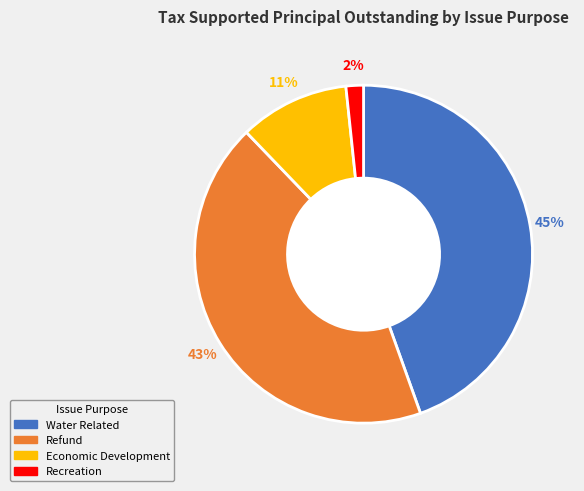

What percentage is the Recreation slice, to the nearest percent?

2%